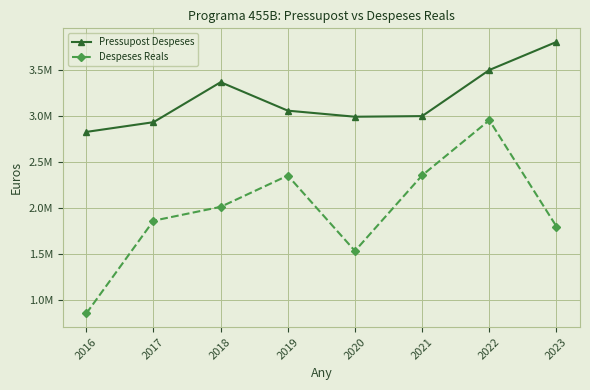

Reading left to right, what are all the values shown in this chart?

Pressupost Despeses: 2828715.0	2934471.0	3369578.0	3059894.0	2993914.0	3000717.0	3502162.0	3807695.0
Despeses Reals: 853785.6	1862747.5	2013516.6	2353767.3	1533910.9	2356071.5	2955678.4	1799731.8